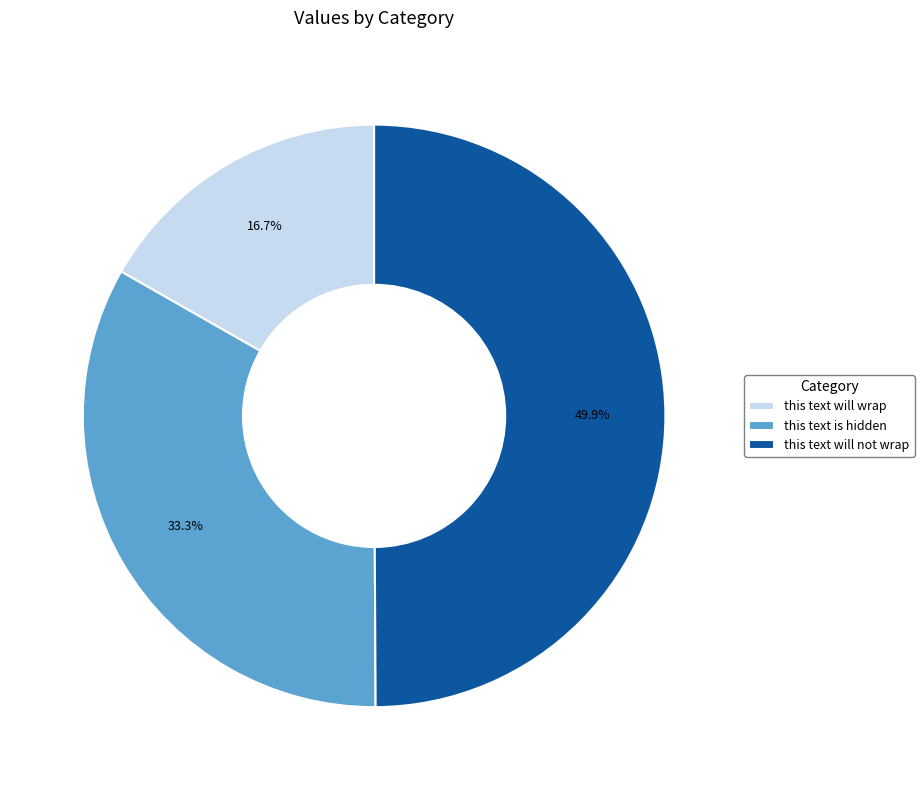

Which slice is the largest?

this text will not wrap